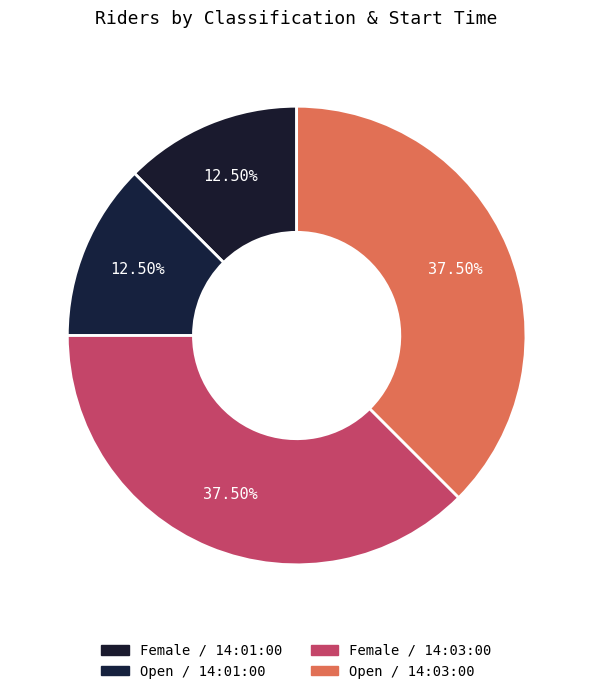

To the nearest percent, what percentage of the pie is Open / 14:03:00?

38%